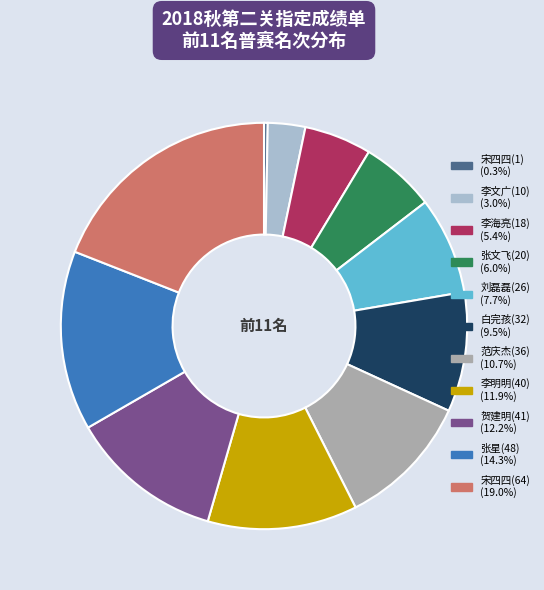

What is the largest slice in the pie chart?

宋四四(64)